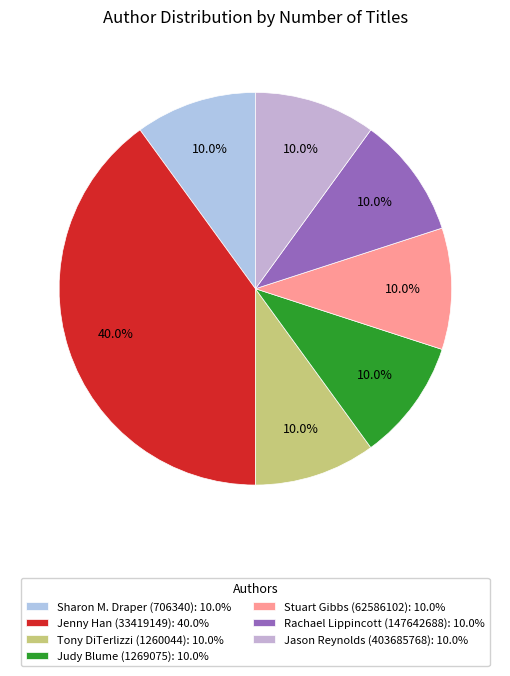

Rank the categories by value from lowest to highest.

Sharon M. Draper (706340), Tony DiTerlizzi (1260044), Judy Blume (1269075), Stuart Gibbs (62586102), Rachael Lippincott (147642688), Jason Reynolds (403685768), Jenny Han (33419149)